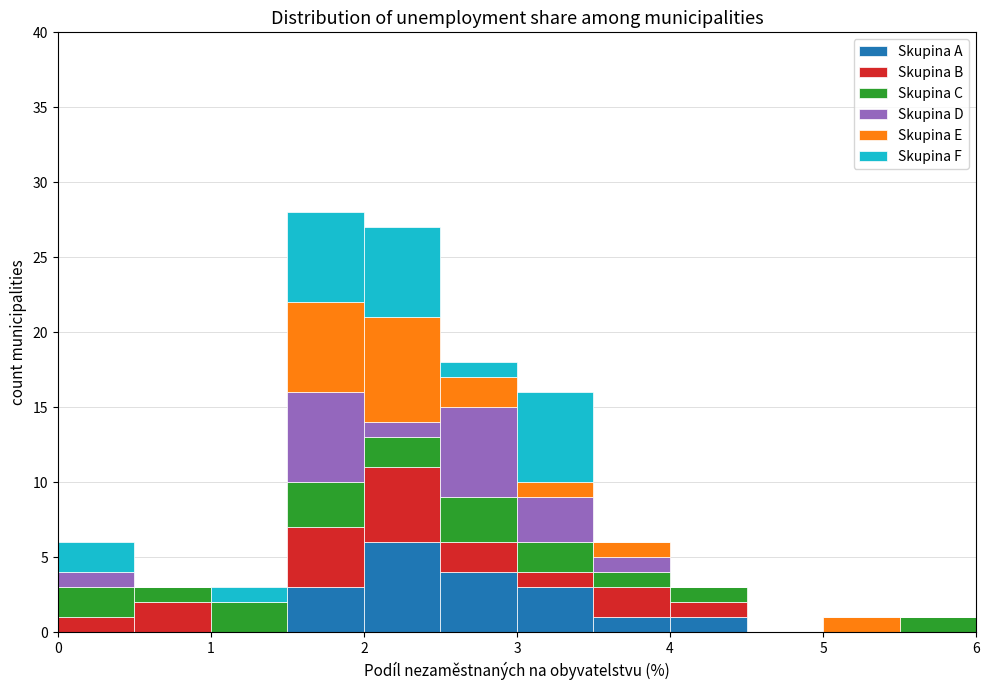

What is the total height of the stacked bar covering 1.0 to 1.5 on the x-axis? The values are not printed on the chart, so give them approximately, as read against the axis.

3